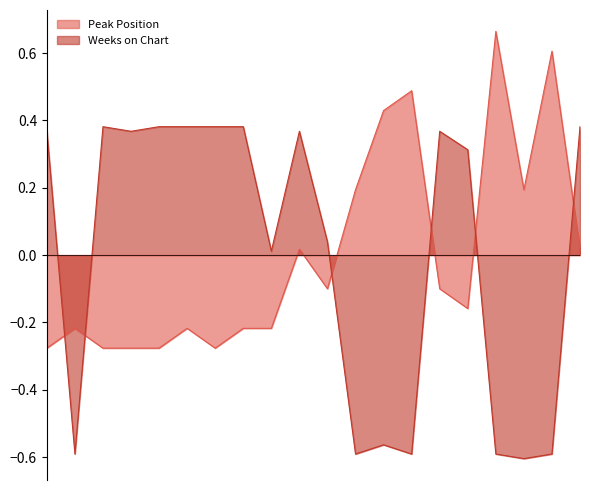

True or false: Peak Position has more than 2 interior local peaks.

True